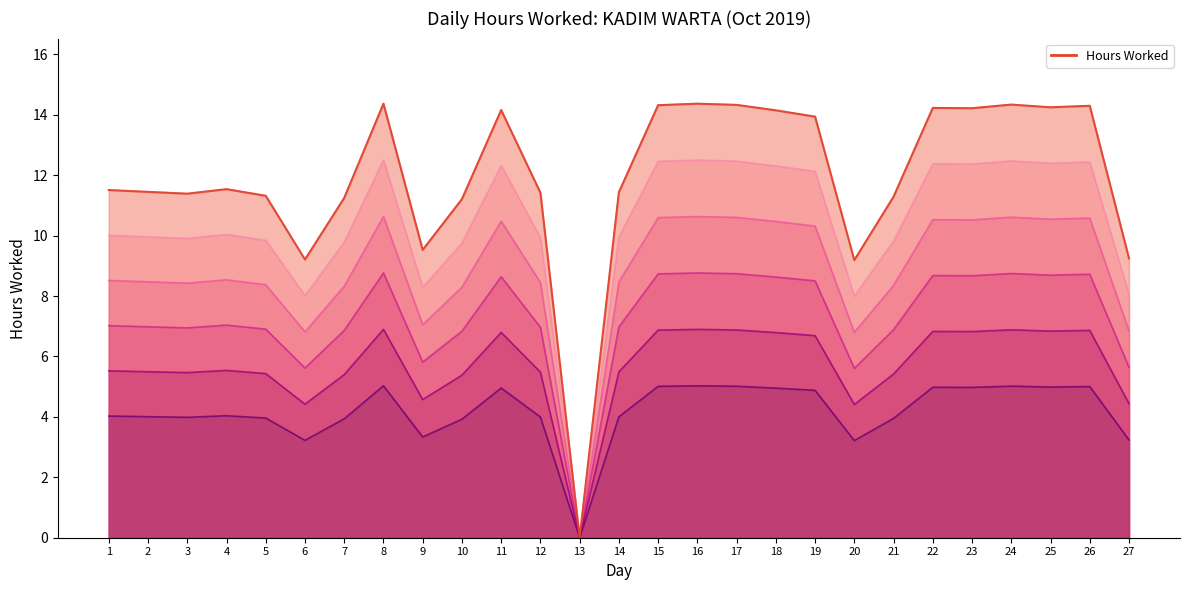

What is the change in value from 1 to 27?

-2.3